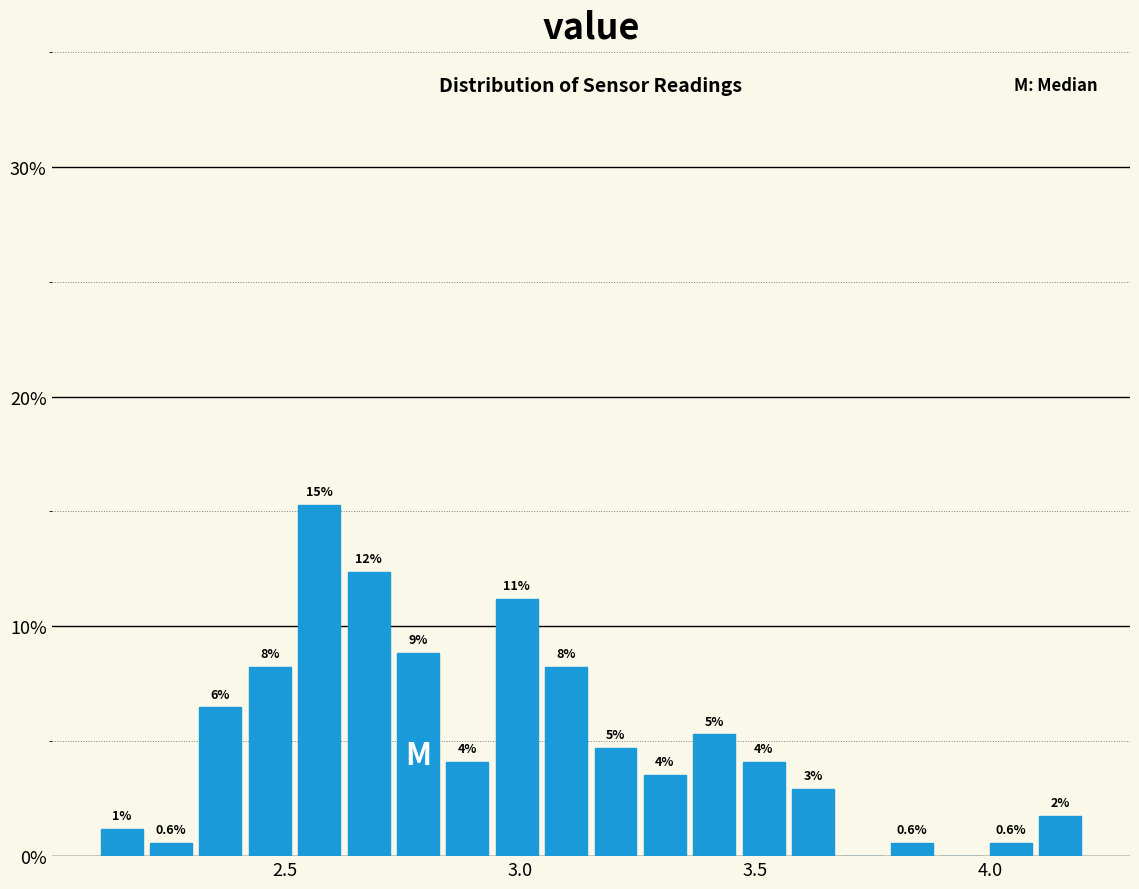

Read against the x-axis, roughly where is the centre of the tallest bar?

2.55